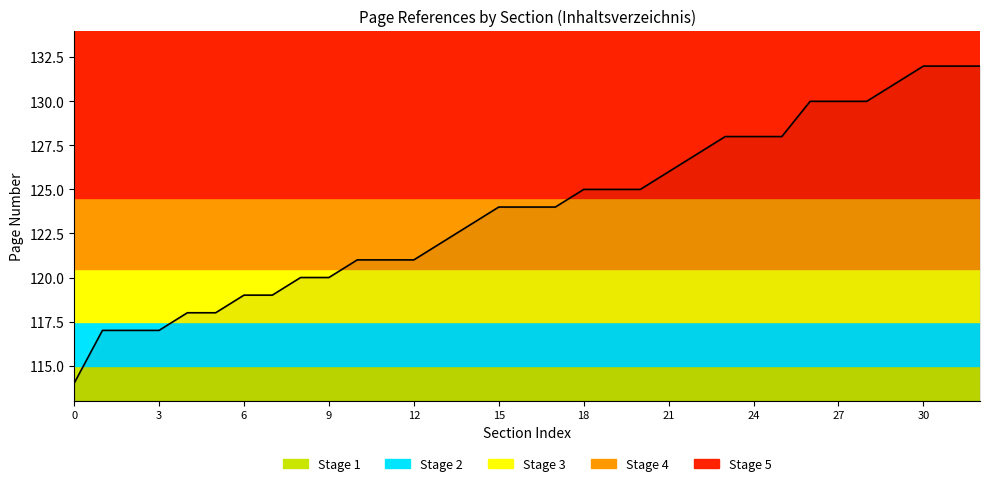

What is the difference between the maximum and minimum values?

18